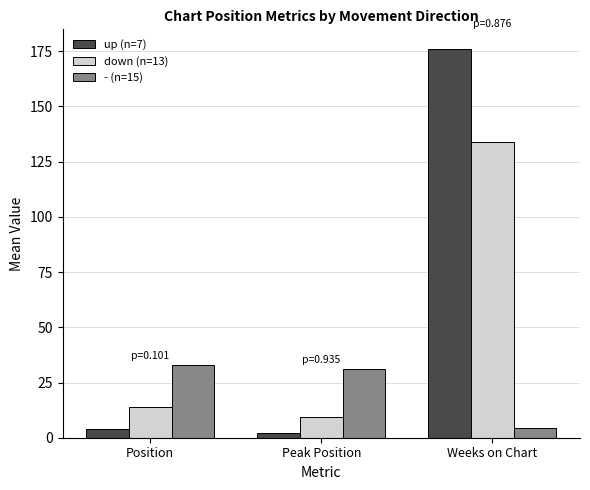

What is the sum of the - (n=15) values at Weeks on Chart and Position?

37.3